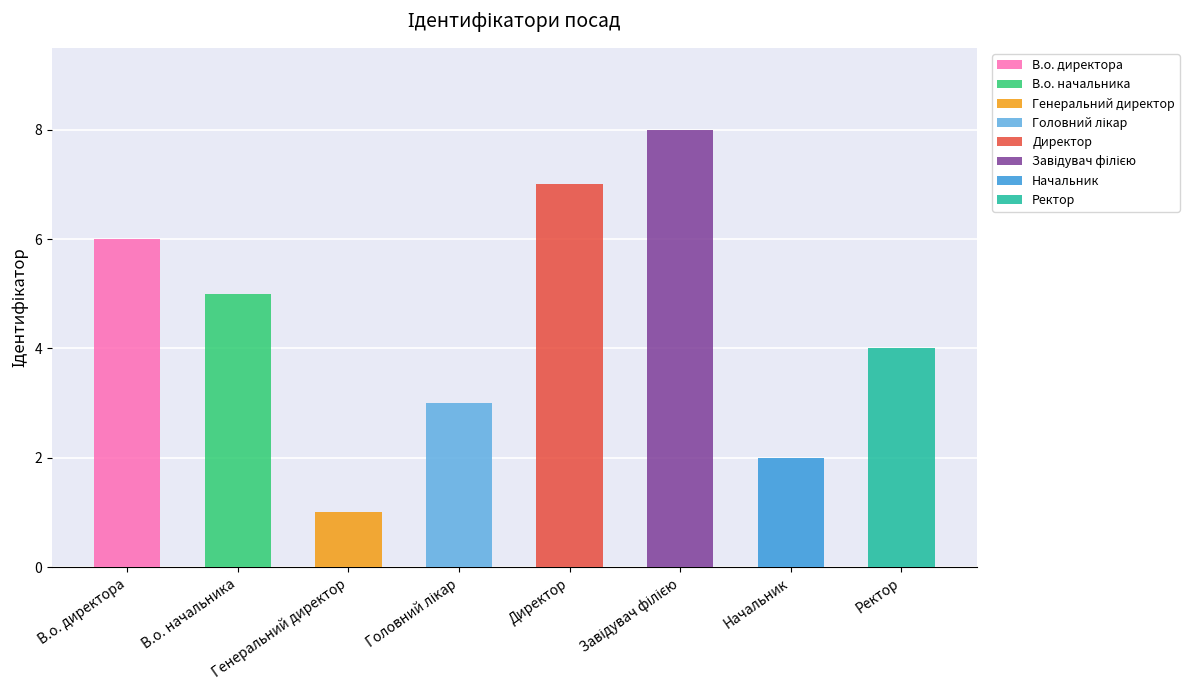

The value at Генеральний директор is 1. True or false?

True